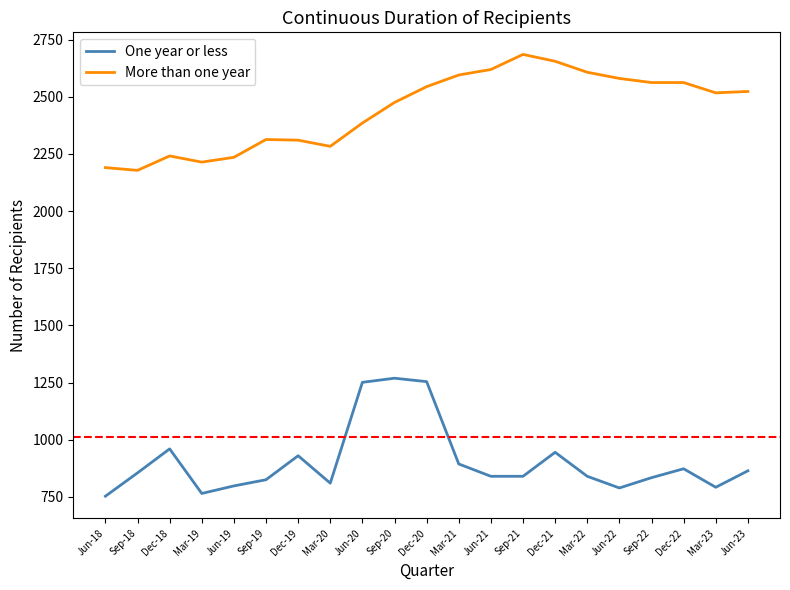

True or false: More than one year and One year or less intersect in this chart.

False